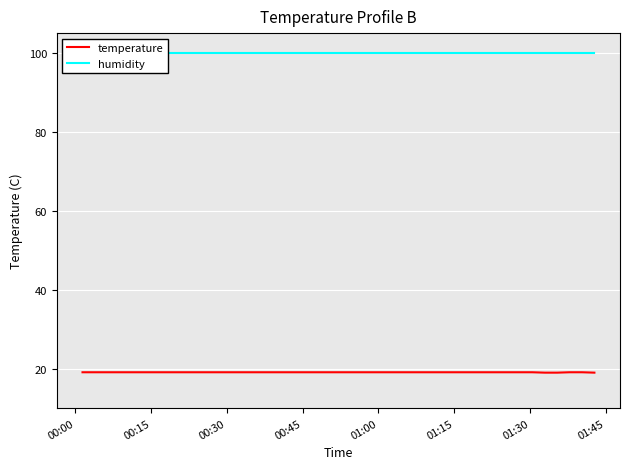

What is the highest value of the temperature series?

19.1